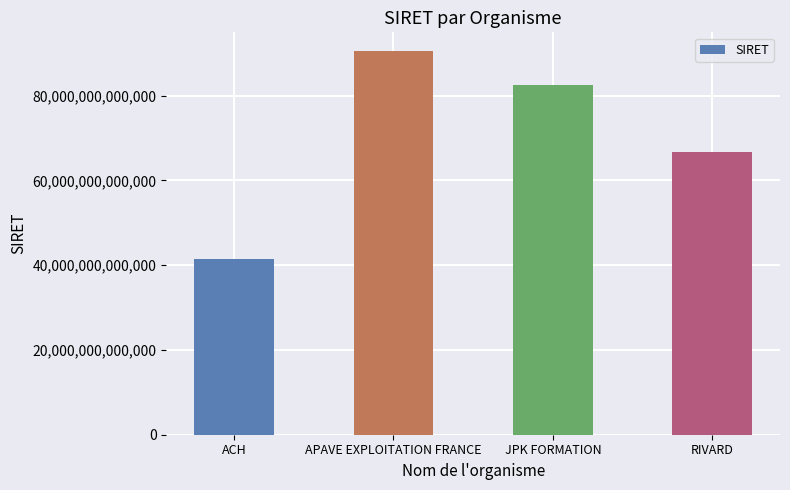

Approximately how many times larger is the value at APAVE EXPLOITATION FRANCE compared to ACH?

2.2